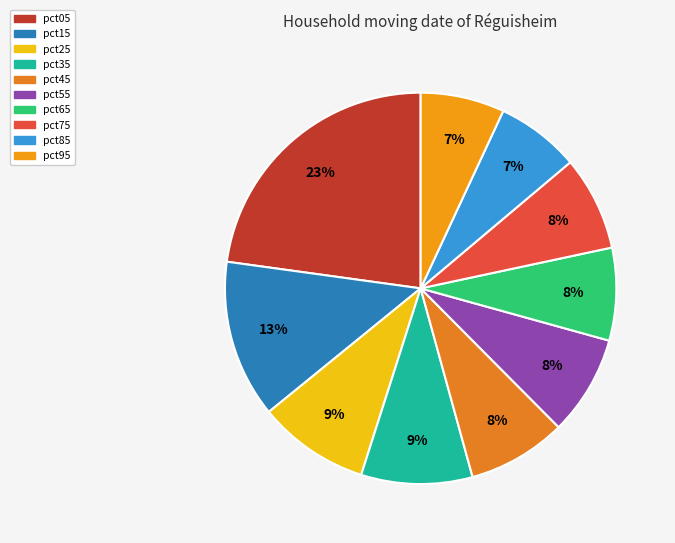

How many segments does this pie chart have?

10